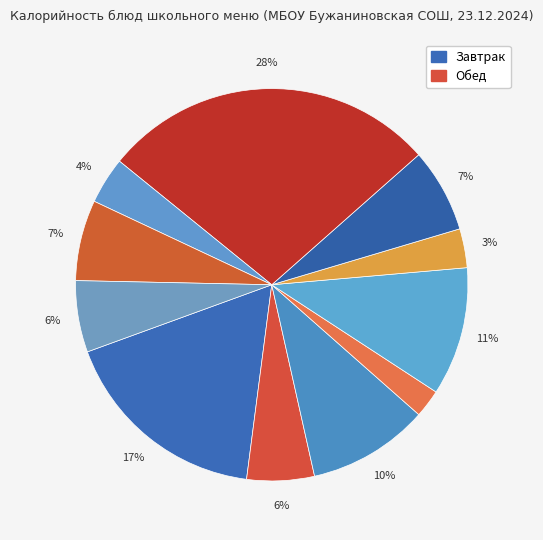

How many segments does this pie chart have?

11